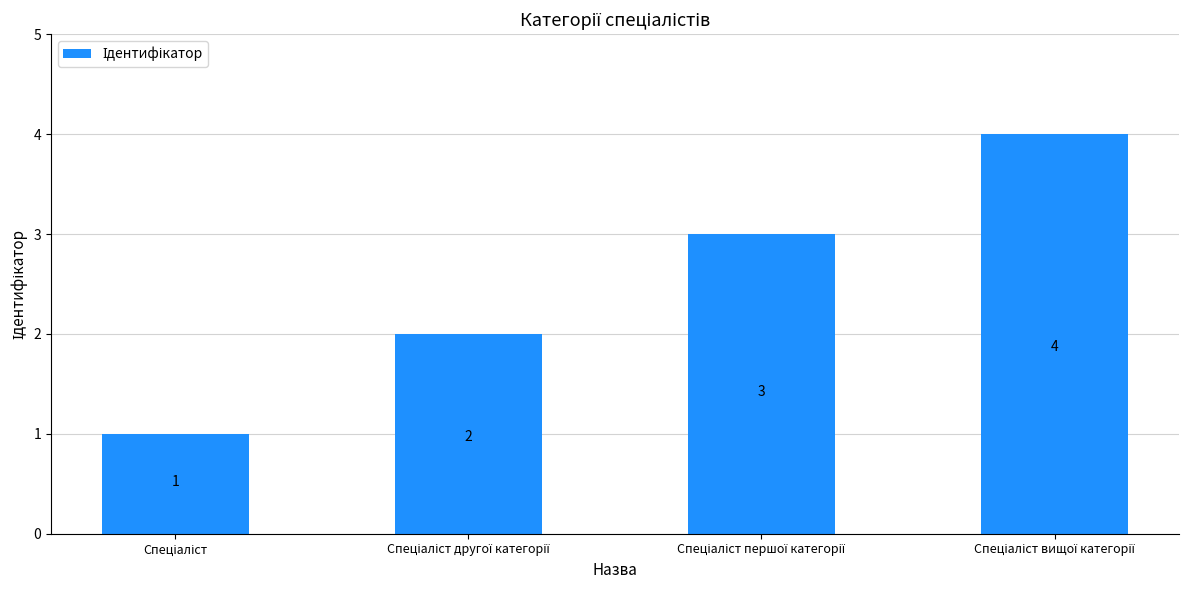

What is the difference between the maximum and minimum values?

3